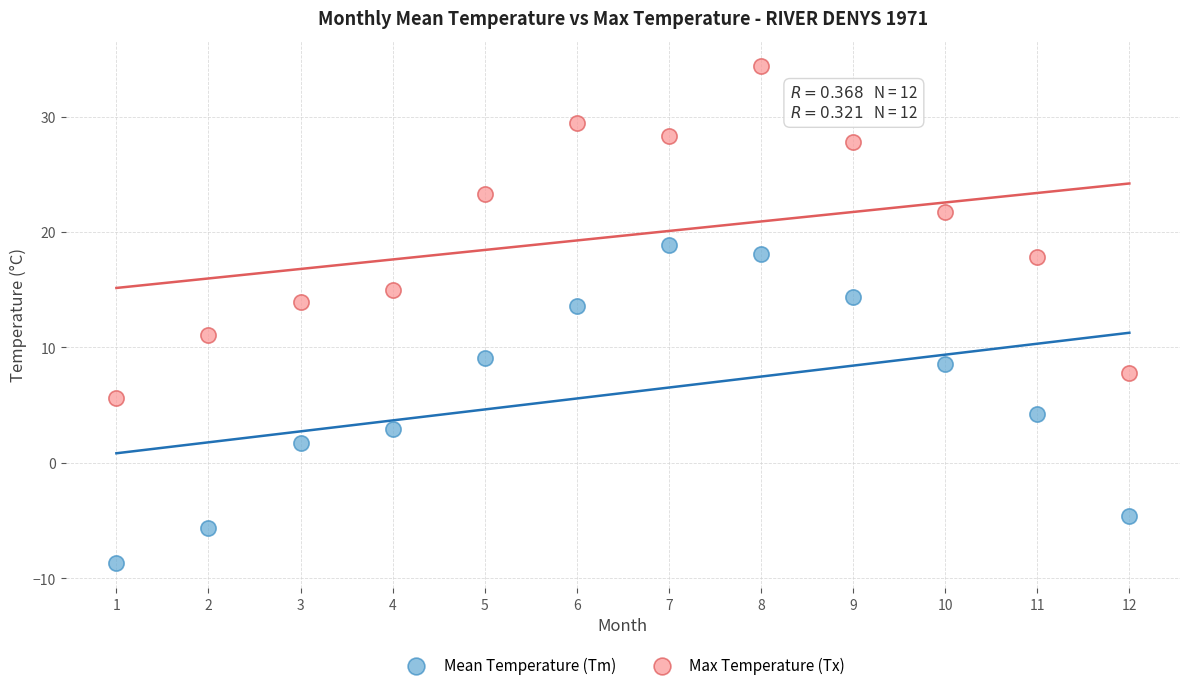

Across all data points, what is the range of Y values (max minus min)?

43.1